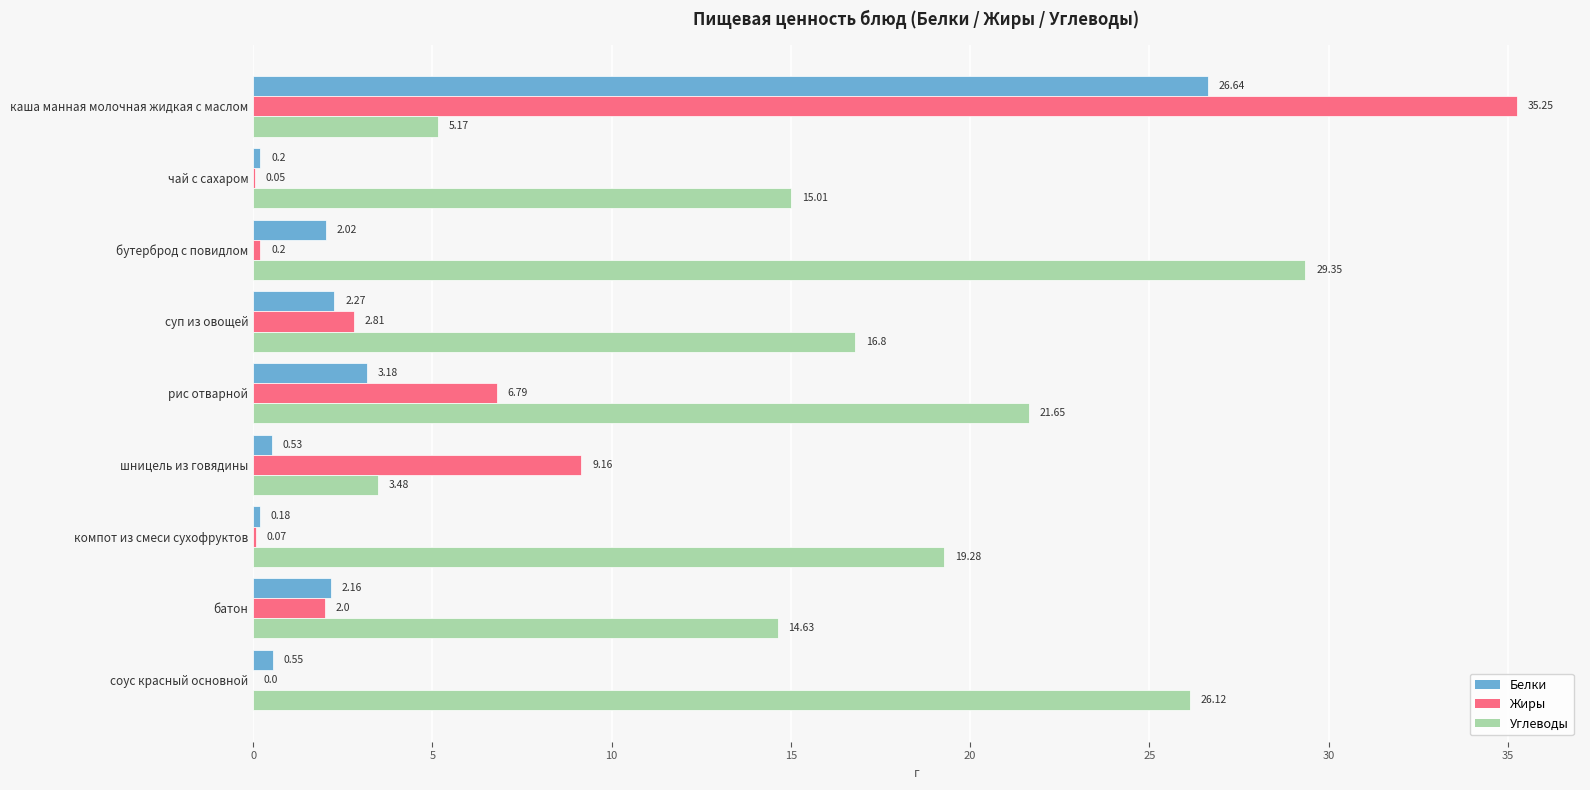

How many data points in Белки are above 2?

5